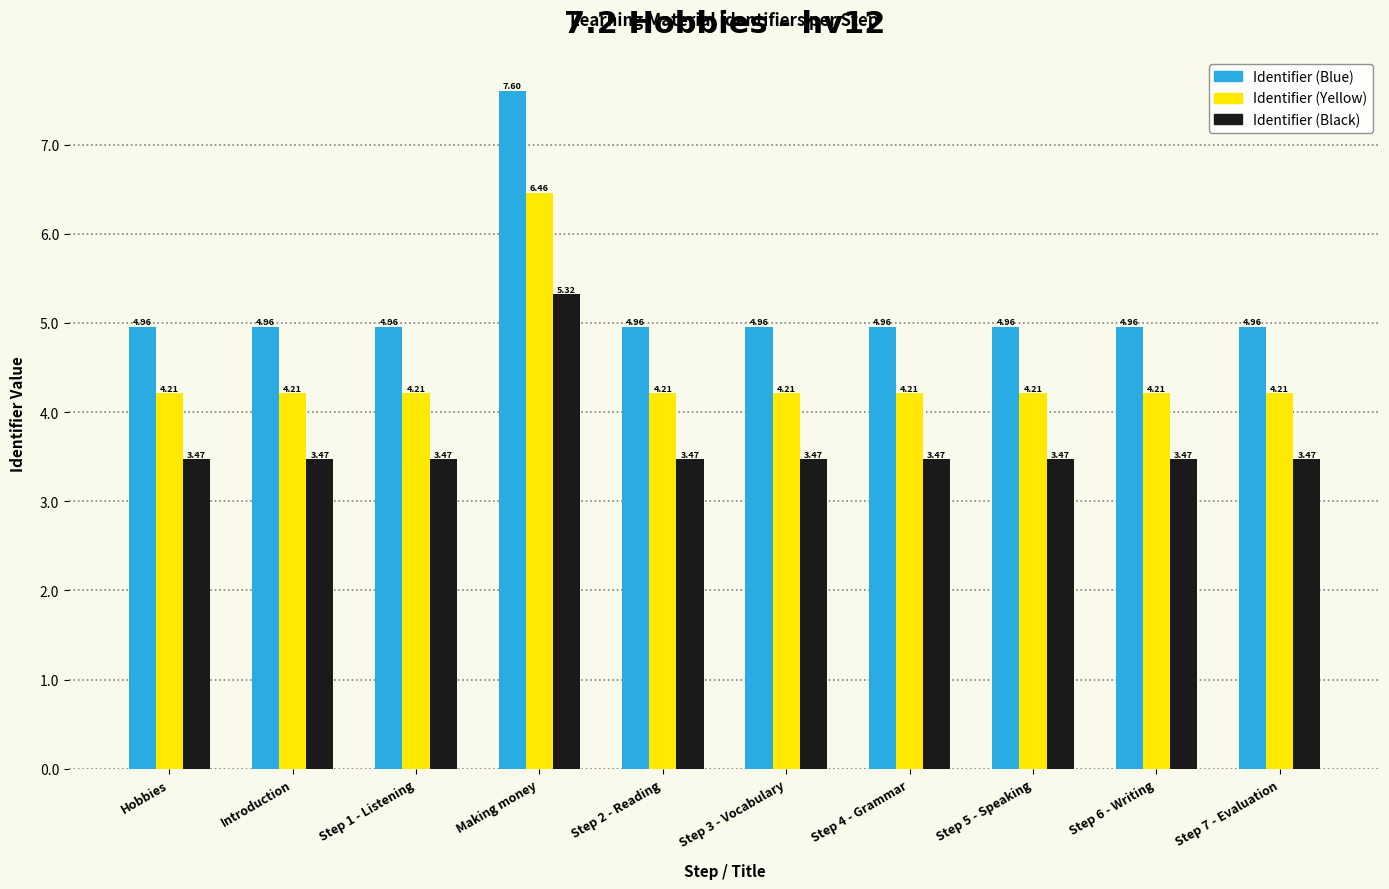

At which label does Identifier (Blue) reach its peak?

Making money